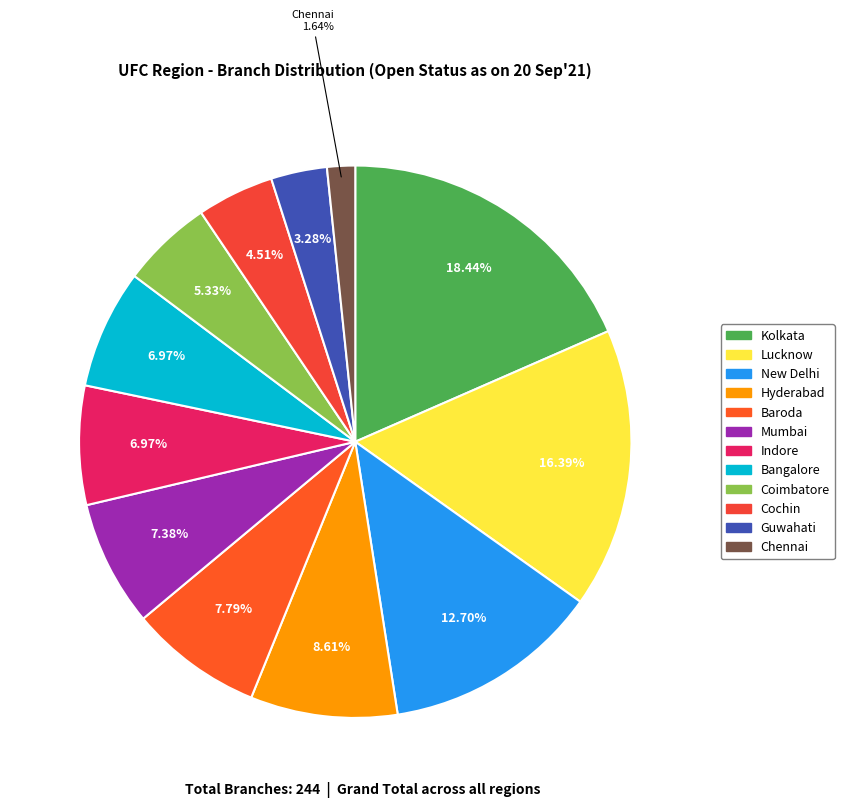

To the nearest percent, what is the difference between the Cochin and Indore slice percentages?

2%